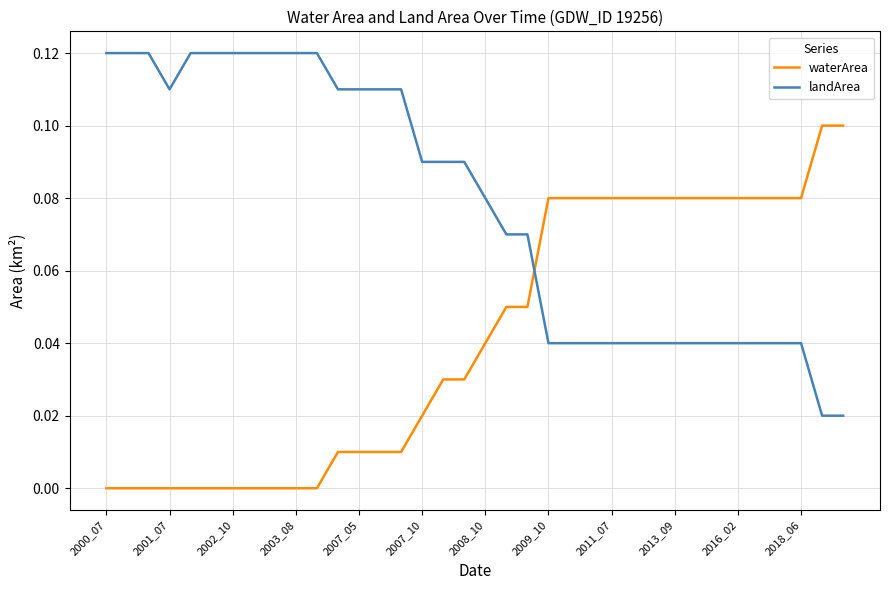

How many intersections are there between waterArea and landArea?

1